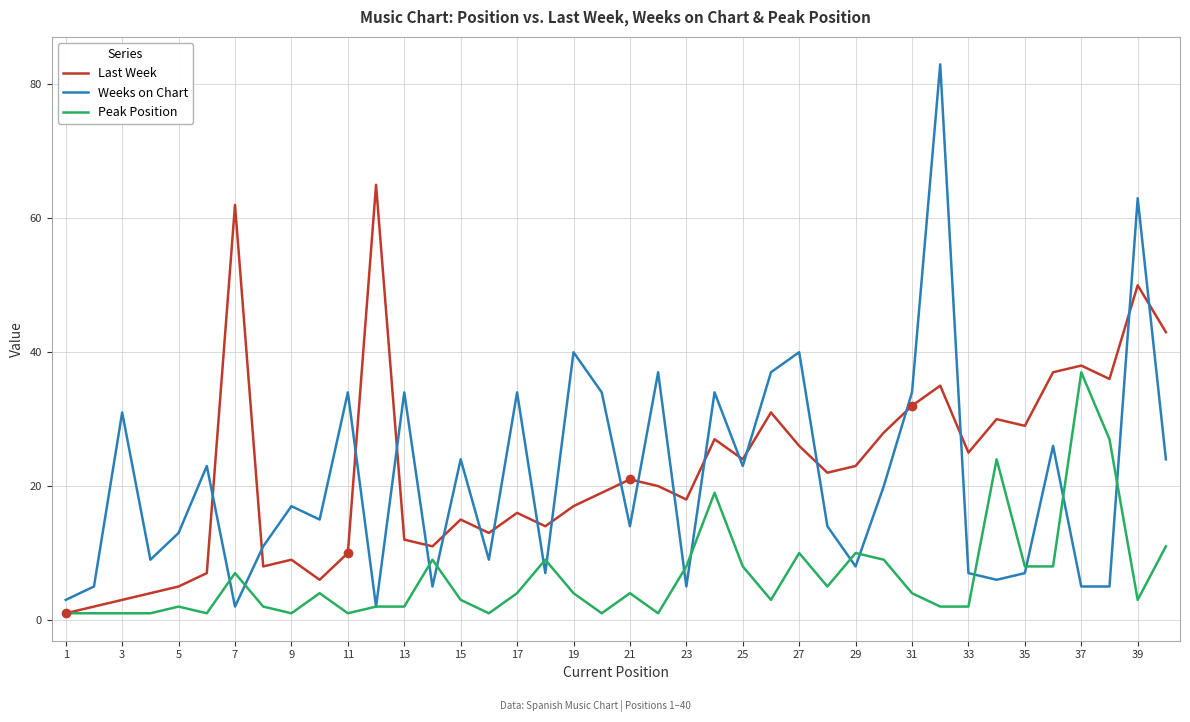

Does the chart have visible grid lines?

Yes